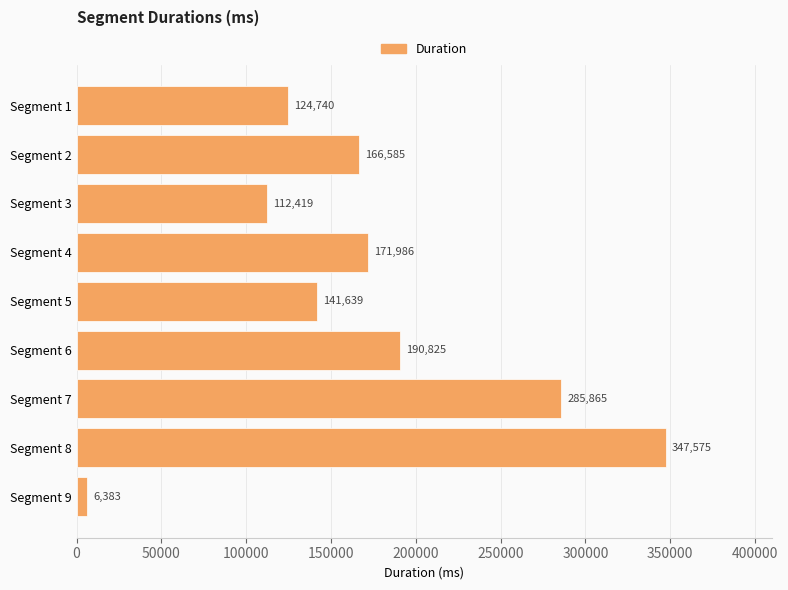

How many data points does each series have?

9